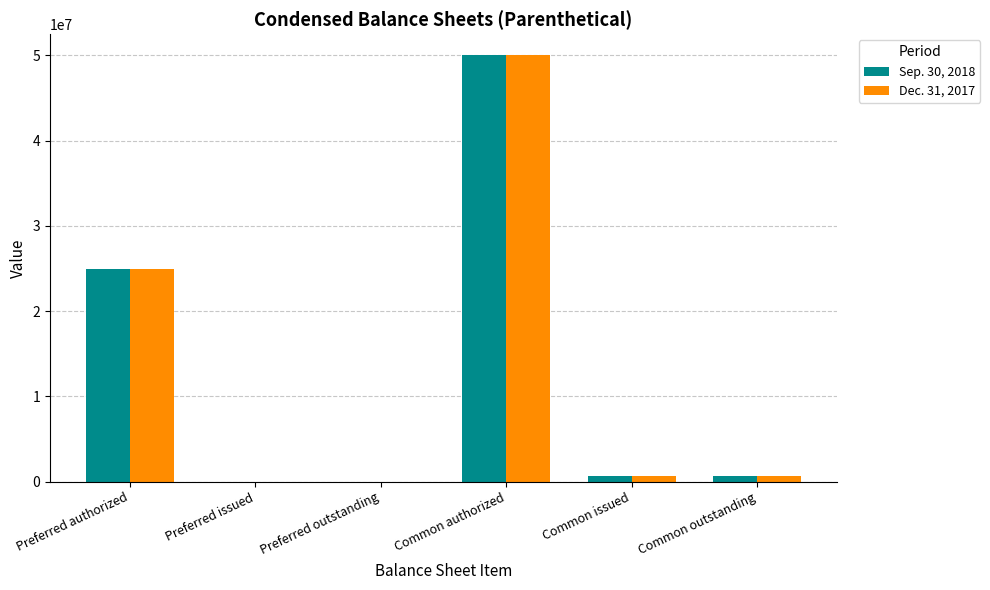

True or false: Sep. 30, 2018 has a value of 708000 at Common outstanding.

True